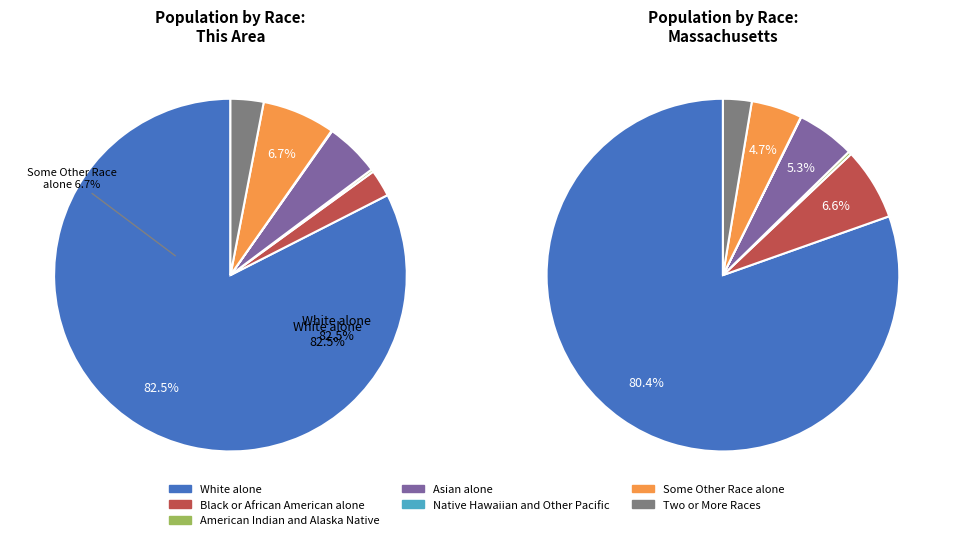

Which has a higher value, Native Hawaiian and Other Pacific or White alone?

White alone